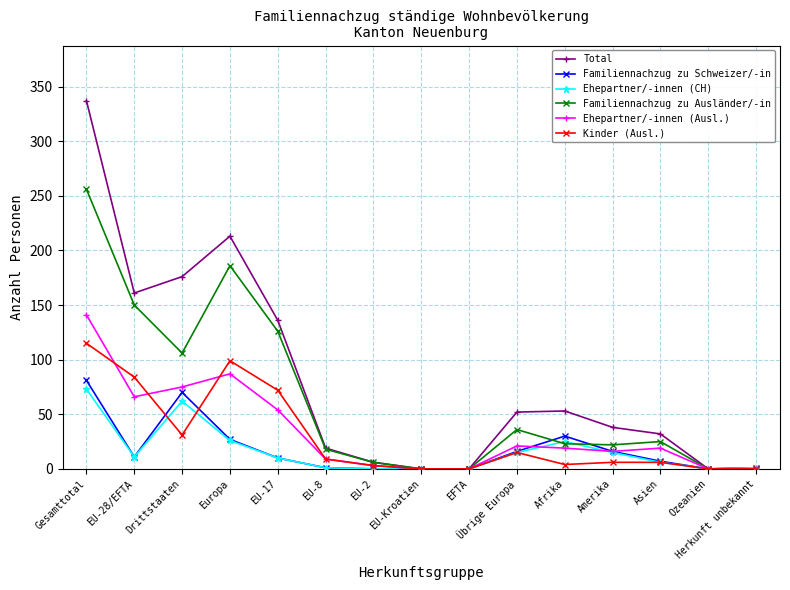

Does the chart display data point markers on the line(s)?

Yes